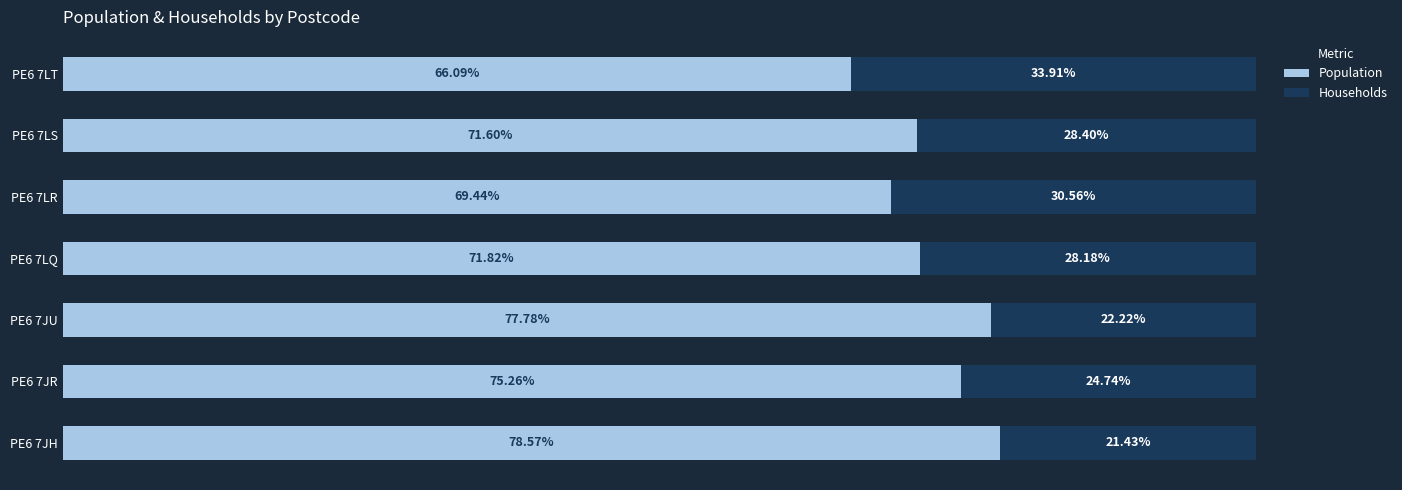

List the labels in order of Population value, largest first.

PE6 7JH, PE6 7JU, PE6 7JR, PE6 7LQ, PE6 7LS, PE6 7LR, PE6 7LT